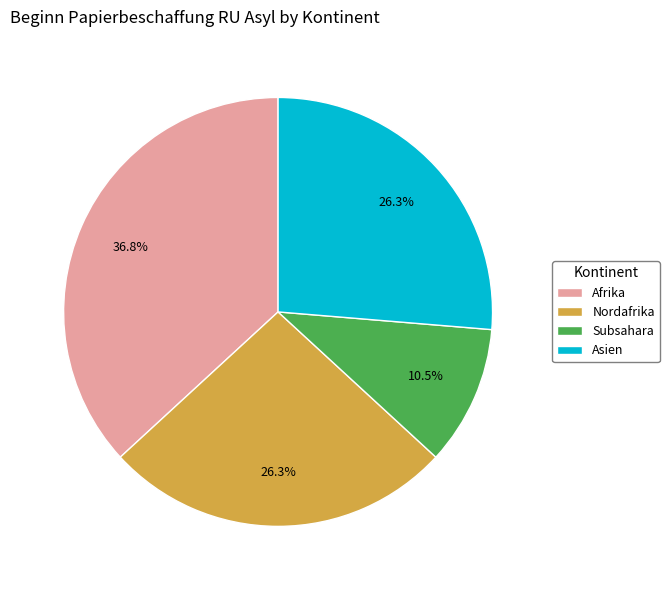

Count the number of slices in the pie.

4